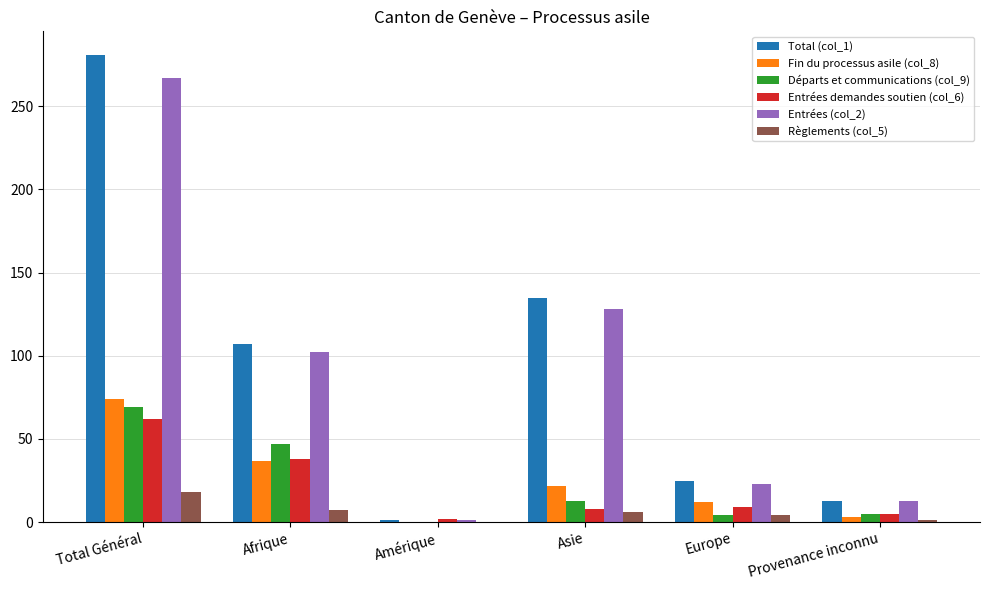

Are the bars grouped side by side (vs. stacked)?

Yes